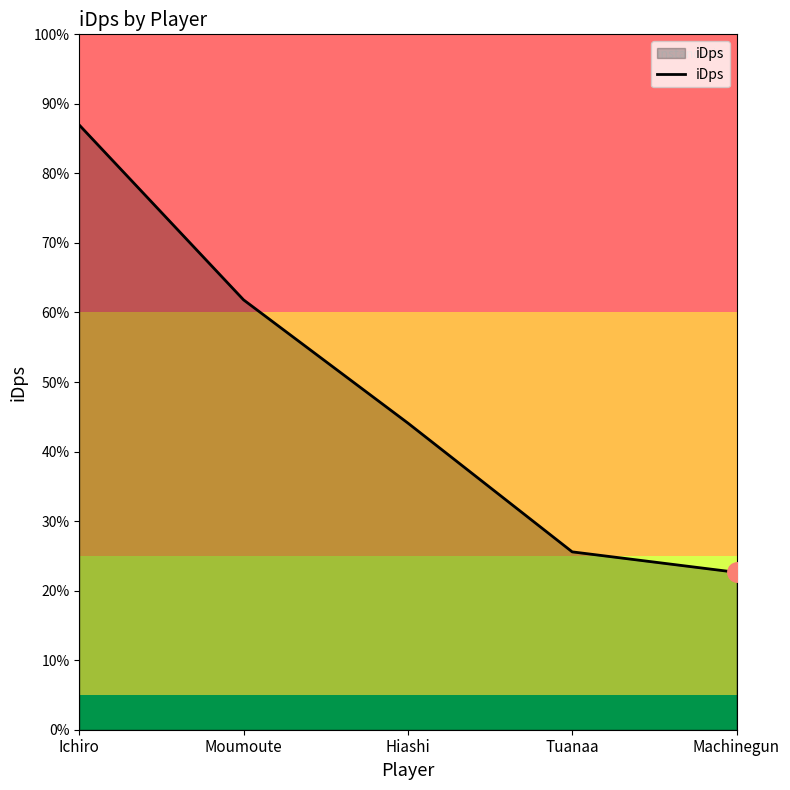

Does the chart have visible grid lines?

No